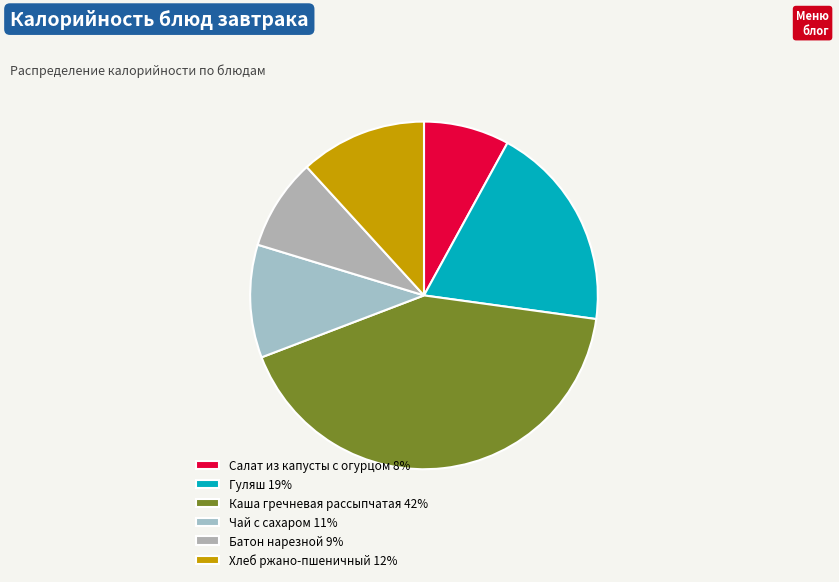

To the nearest percent, what percentage of the pie is Батон нарезной?

9%